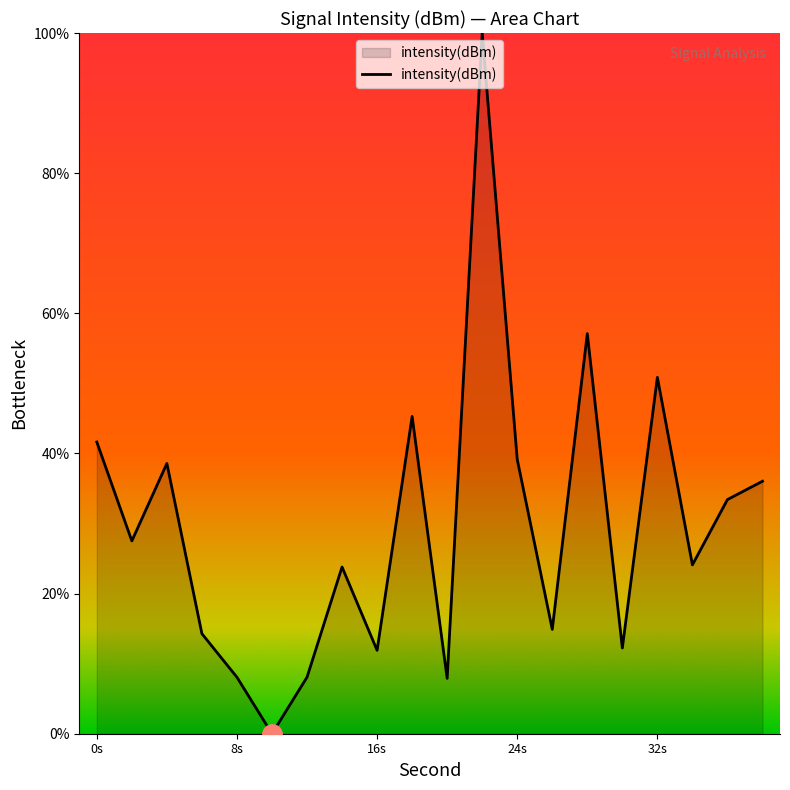

What is the difference between the maximum and minimum values?

100.0